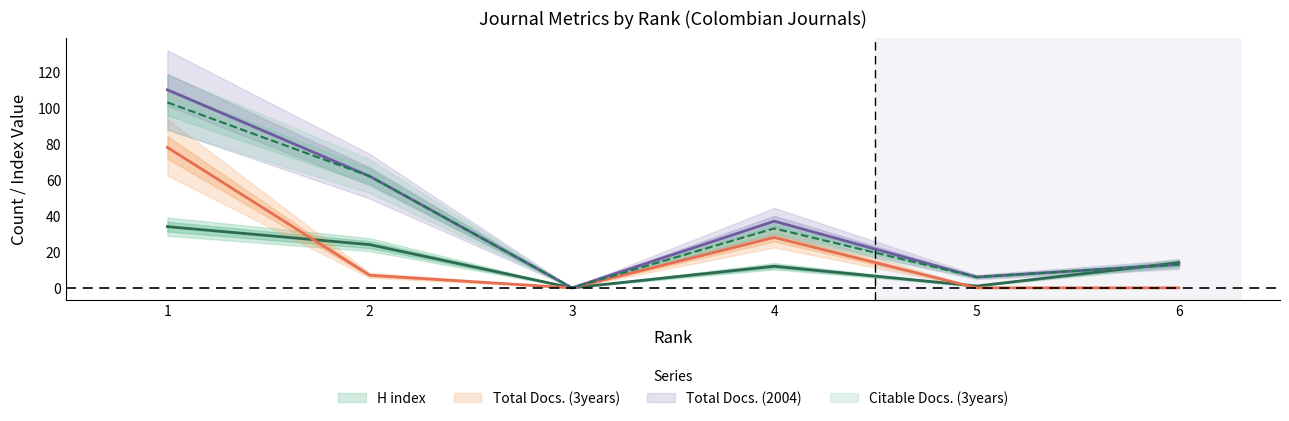

Reading left to right, extract all data points from this chart.

H index: 1=34	2=24	3=0	4=12	5=1	6=14
Total Docs. (3years): 1=78	2=7	3=0	4=28	5=0	6=0
Total Docs. (2004): 1=110	2=62	3=0	4=37	5=6	6=13
Citable Docs. (3years): 1=103	2=62	3=0	4=33	5=6	6=13